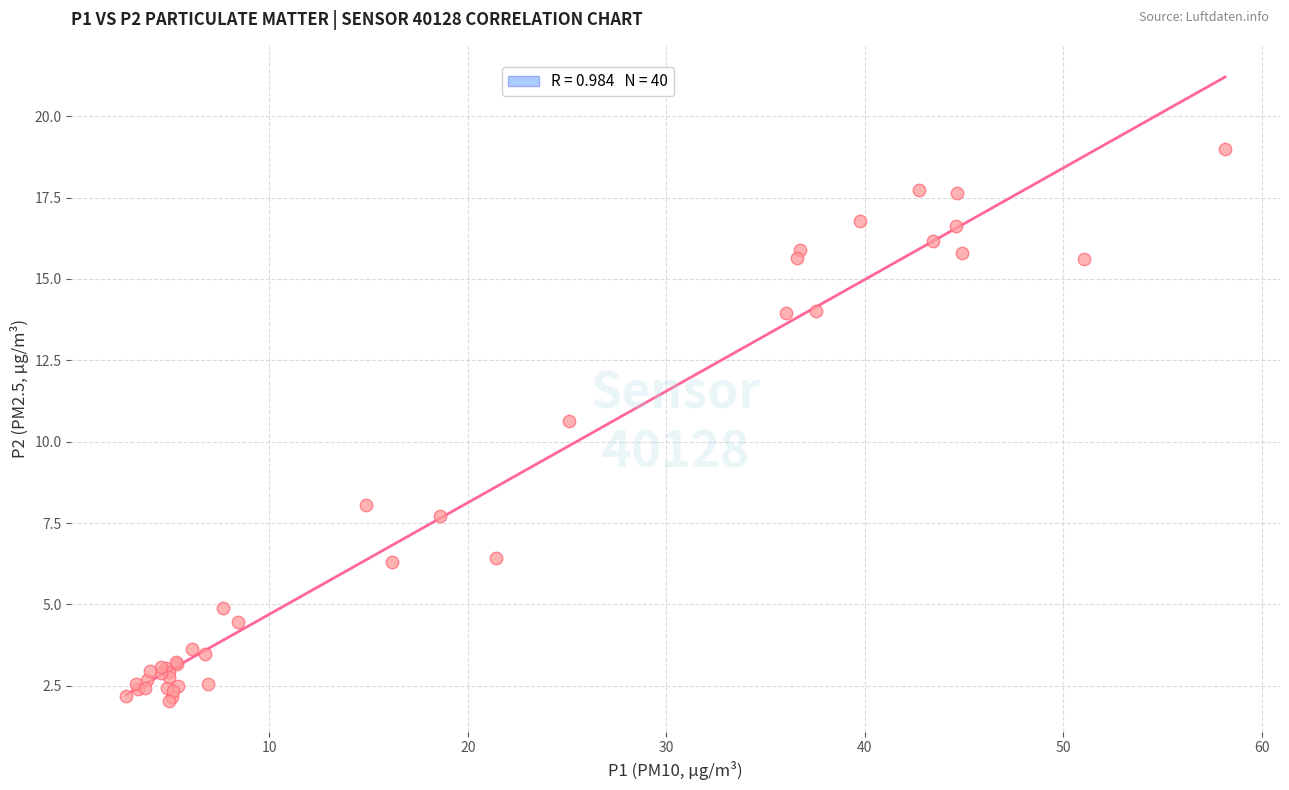

What Y value in the scatter plot is closest to 10?

10.6